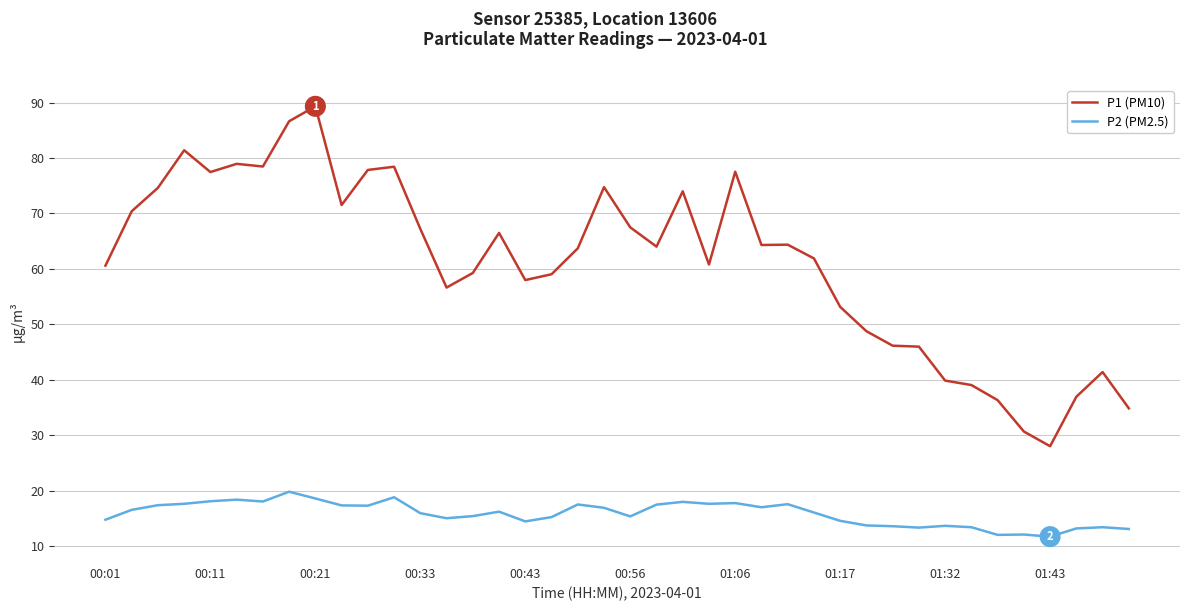

Which series has the largest total across all categories?

P1 (PM10)